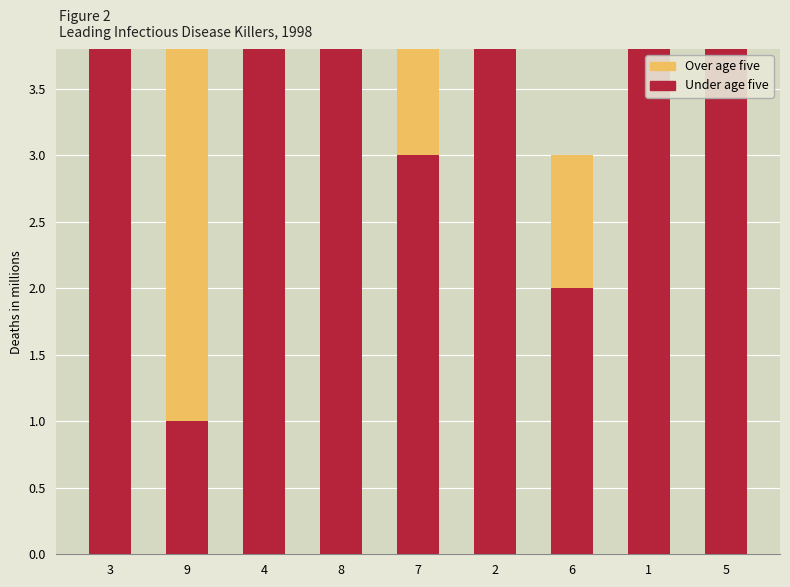

The value of Over age five at 3 is 2. True or false?

True